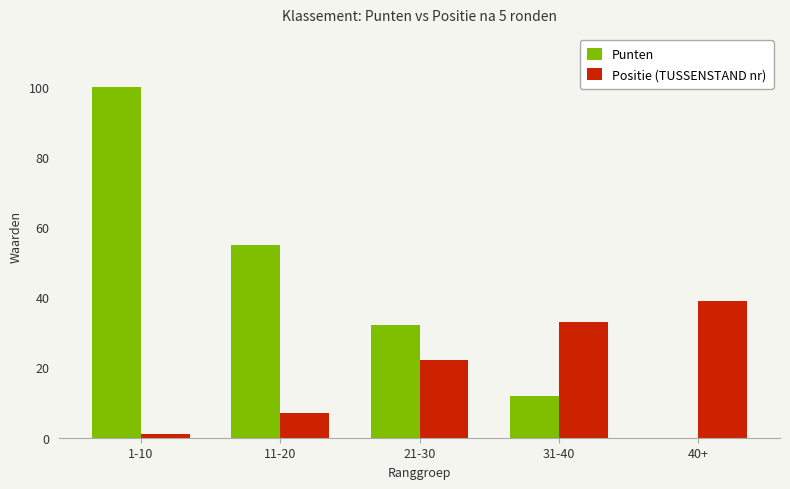

How many series are shown in this chart?

2